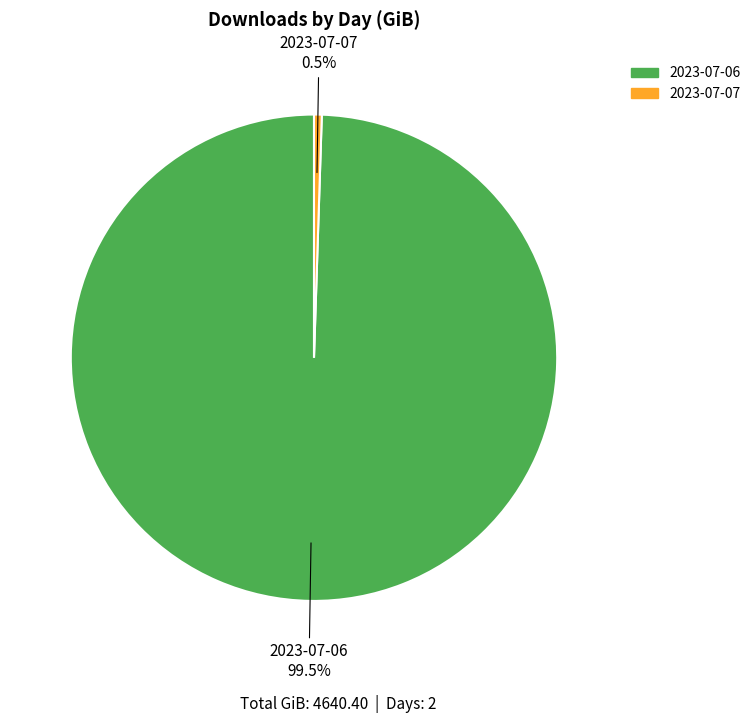

What is the largest slice in the pie chart?

2023-07-06